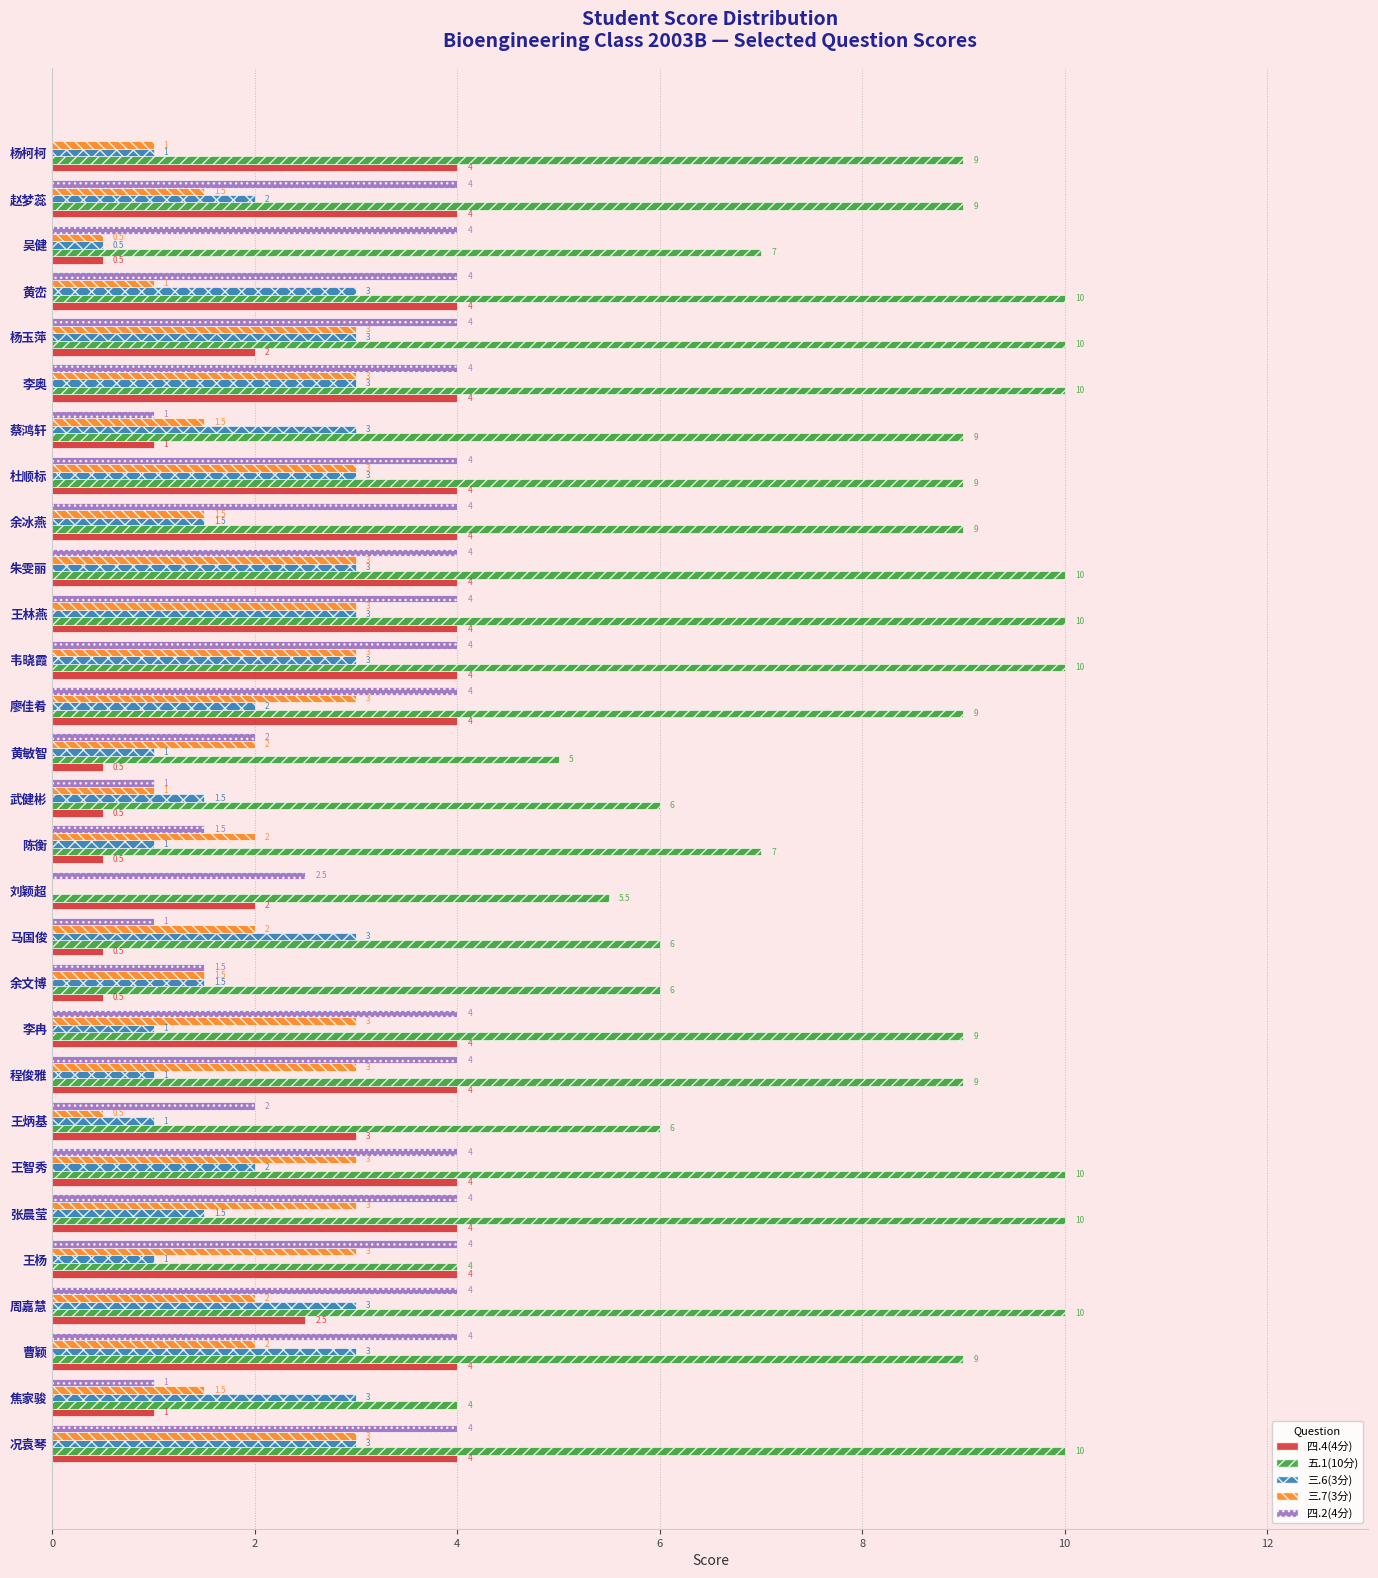

Which series has the widest spread of values?

五.1(10分)